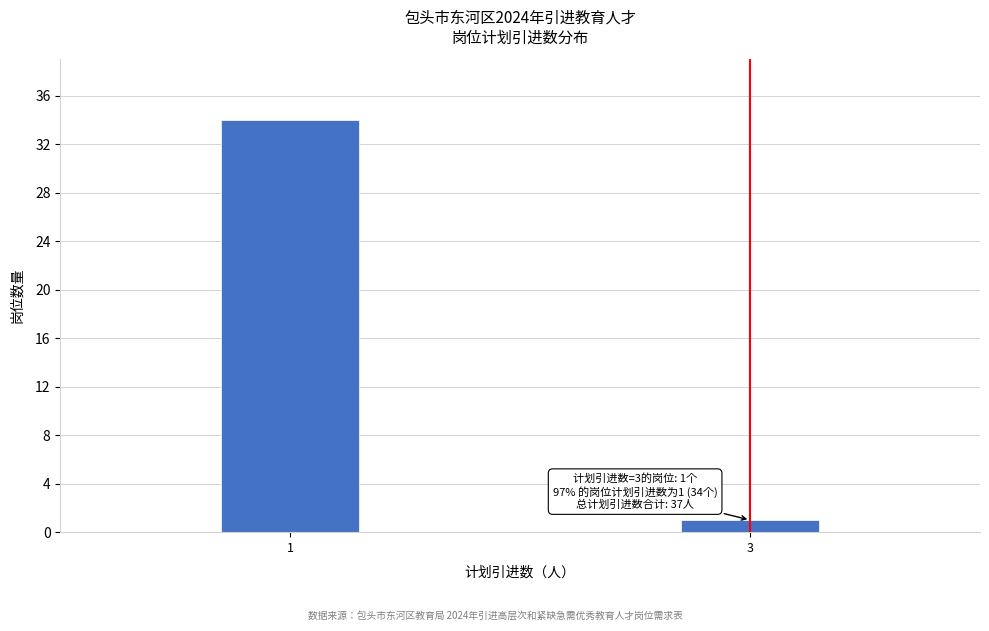

Reading left to right, what are all the values shown in this chart?

1=34	3=1